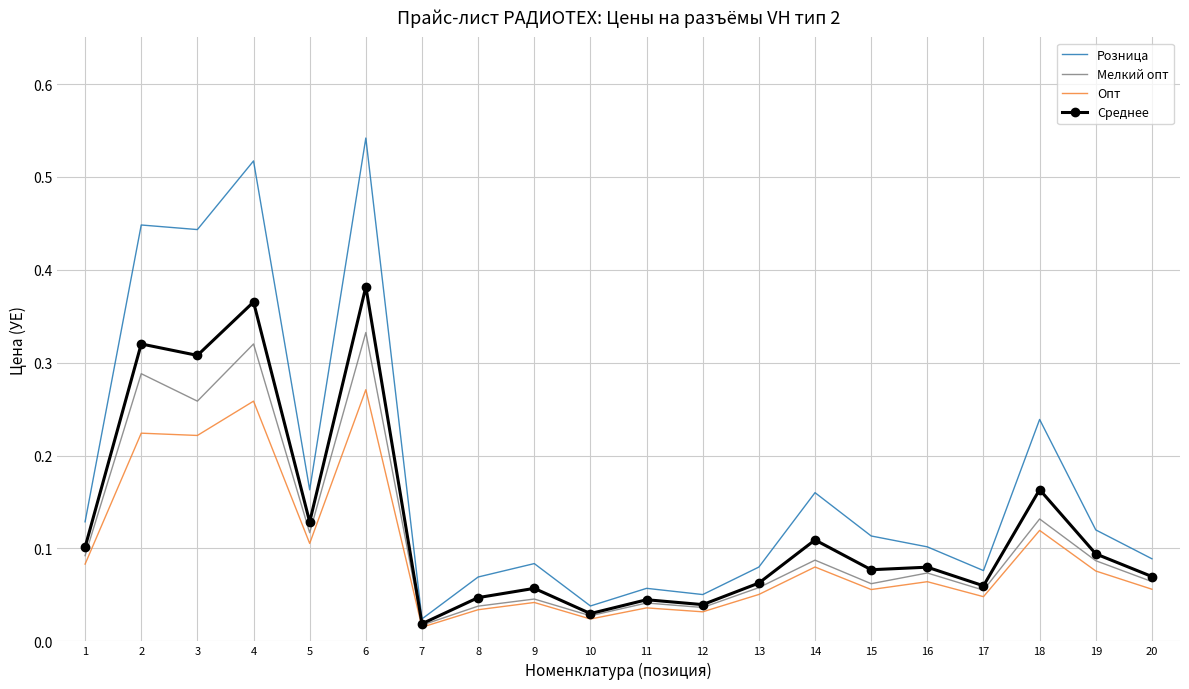

Which series has the largest range (max minus min)?

Розница